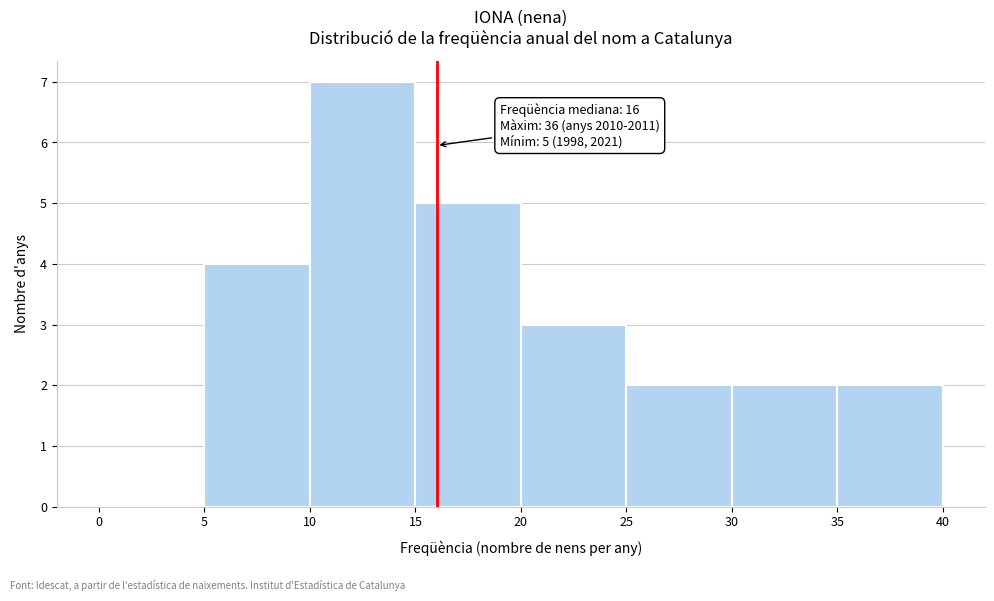

Which range on the x-axis has the tallest bar?

10 to 15